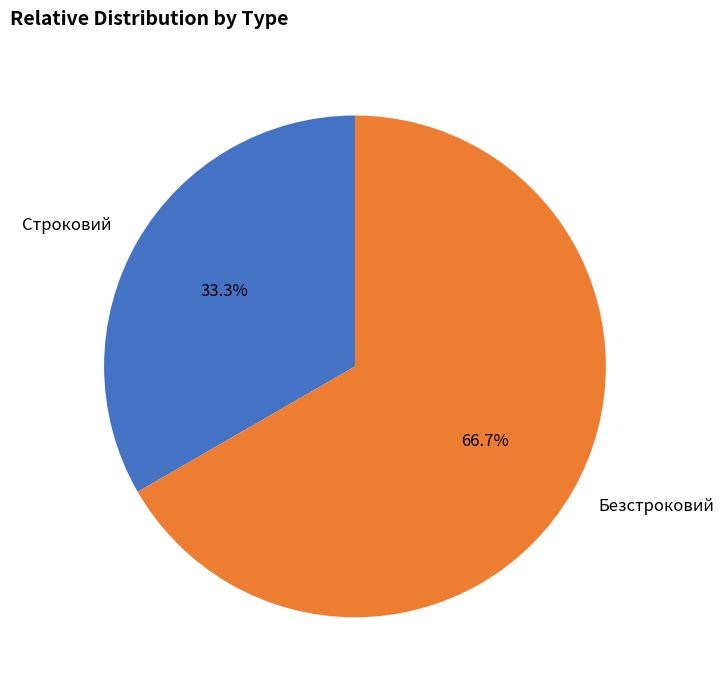

To the nearest percent, what percentage of the pie is Безстроковий?

67%